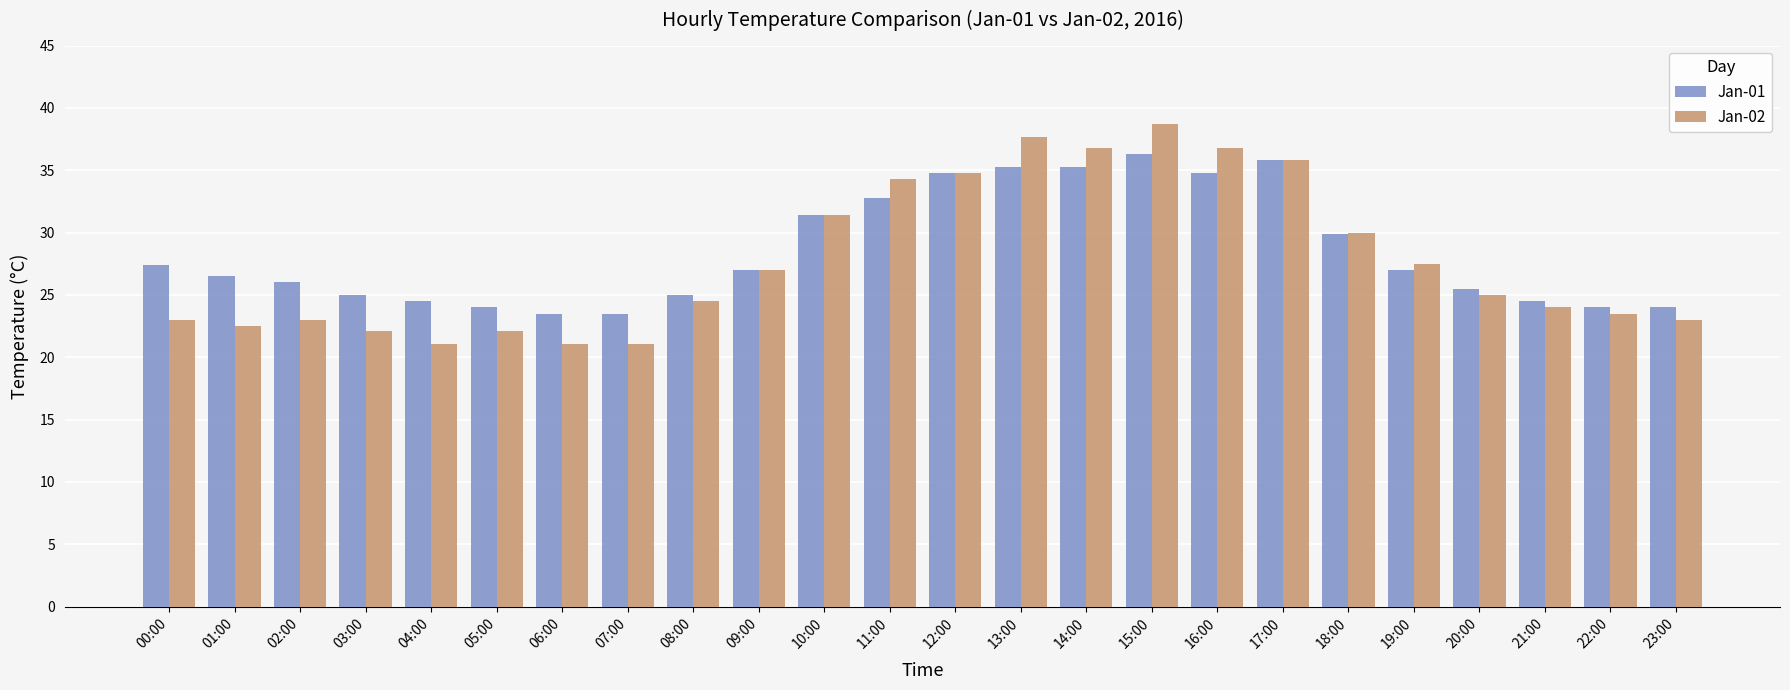

What is the difference between the maximum and minimum values in the Jan-01 series?

12.8